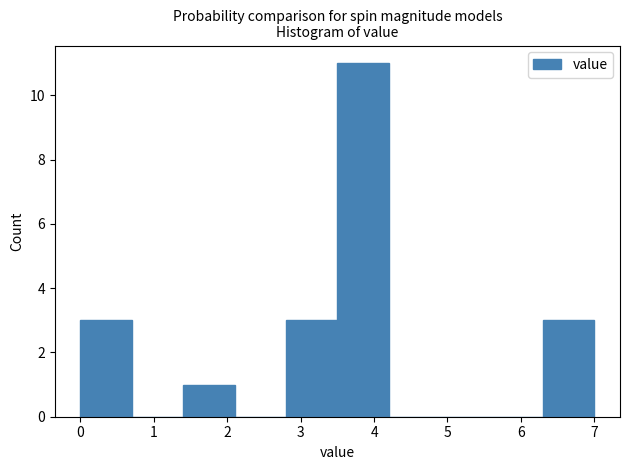

How tall is the bar that spans 6.3 to 7.0 on the x-axis? The values are not printed on the chart, so give them approximately, as read against the axis.

3